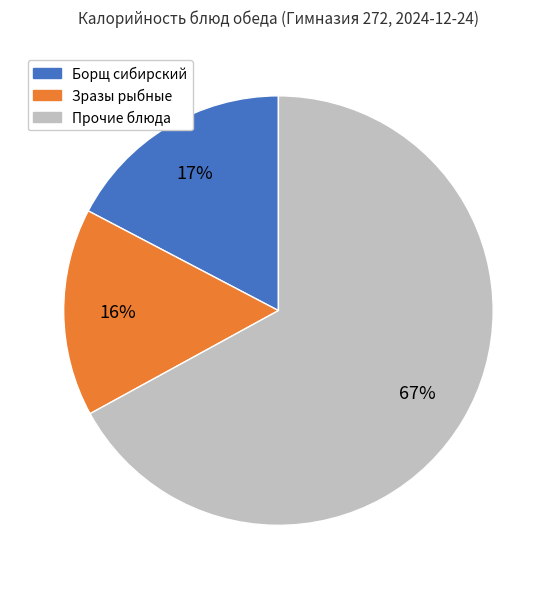

Does any single category account for the majority?

Yes